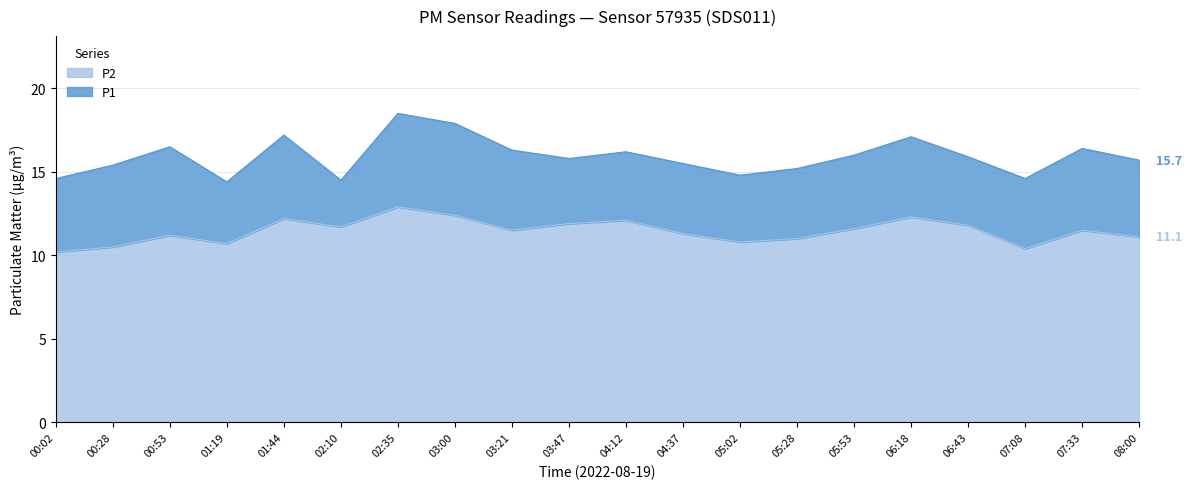

At which label is P2 closest to 11?

05:28